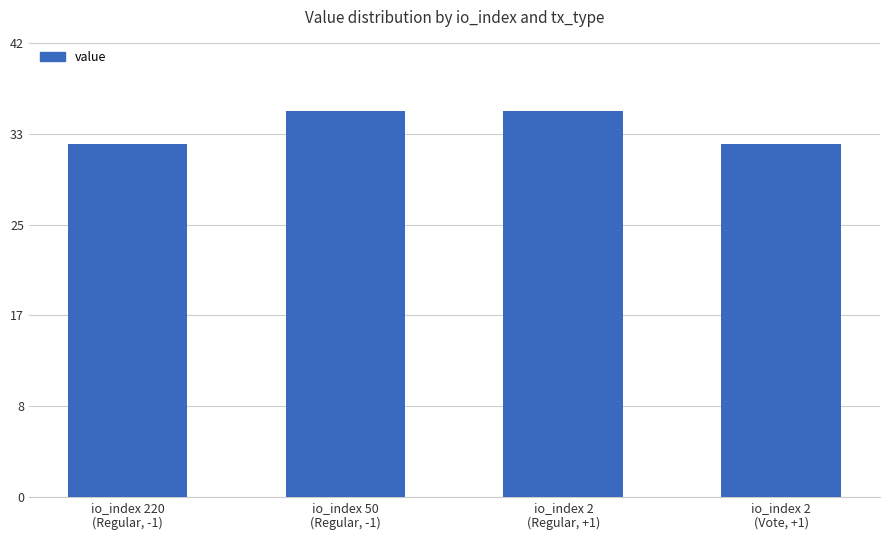

What is the smallest value displayed?

32.5